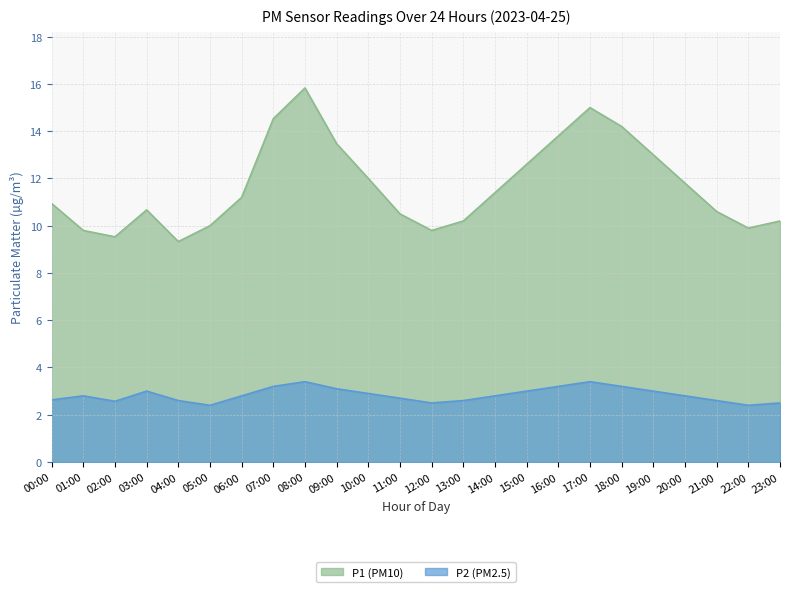

In P1 (PM10), how many points are higher than both neighbors (excluding endpoints)?

3